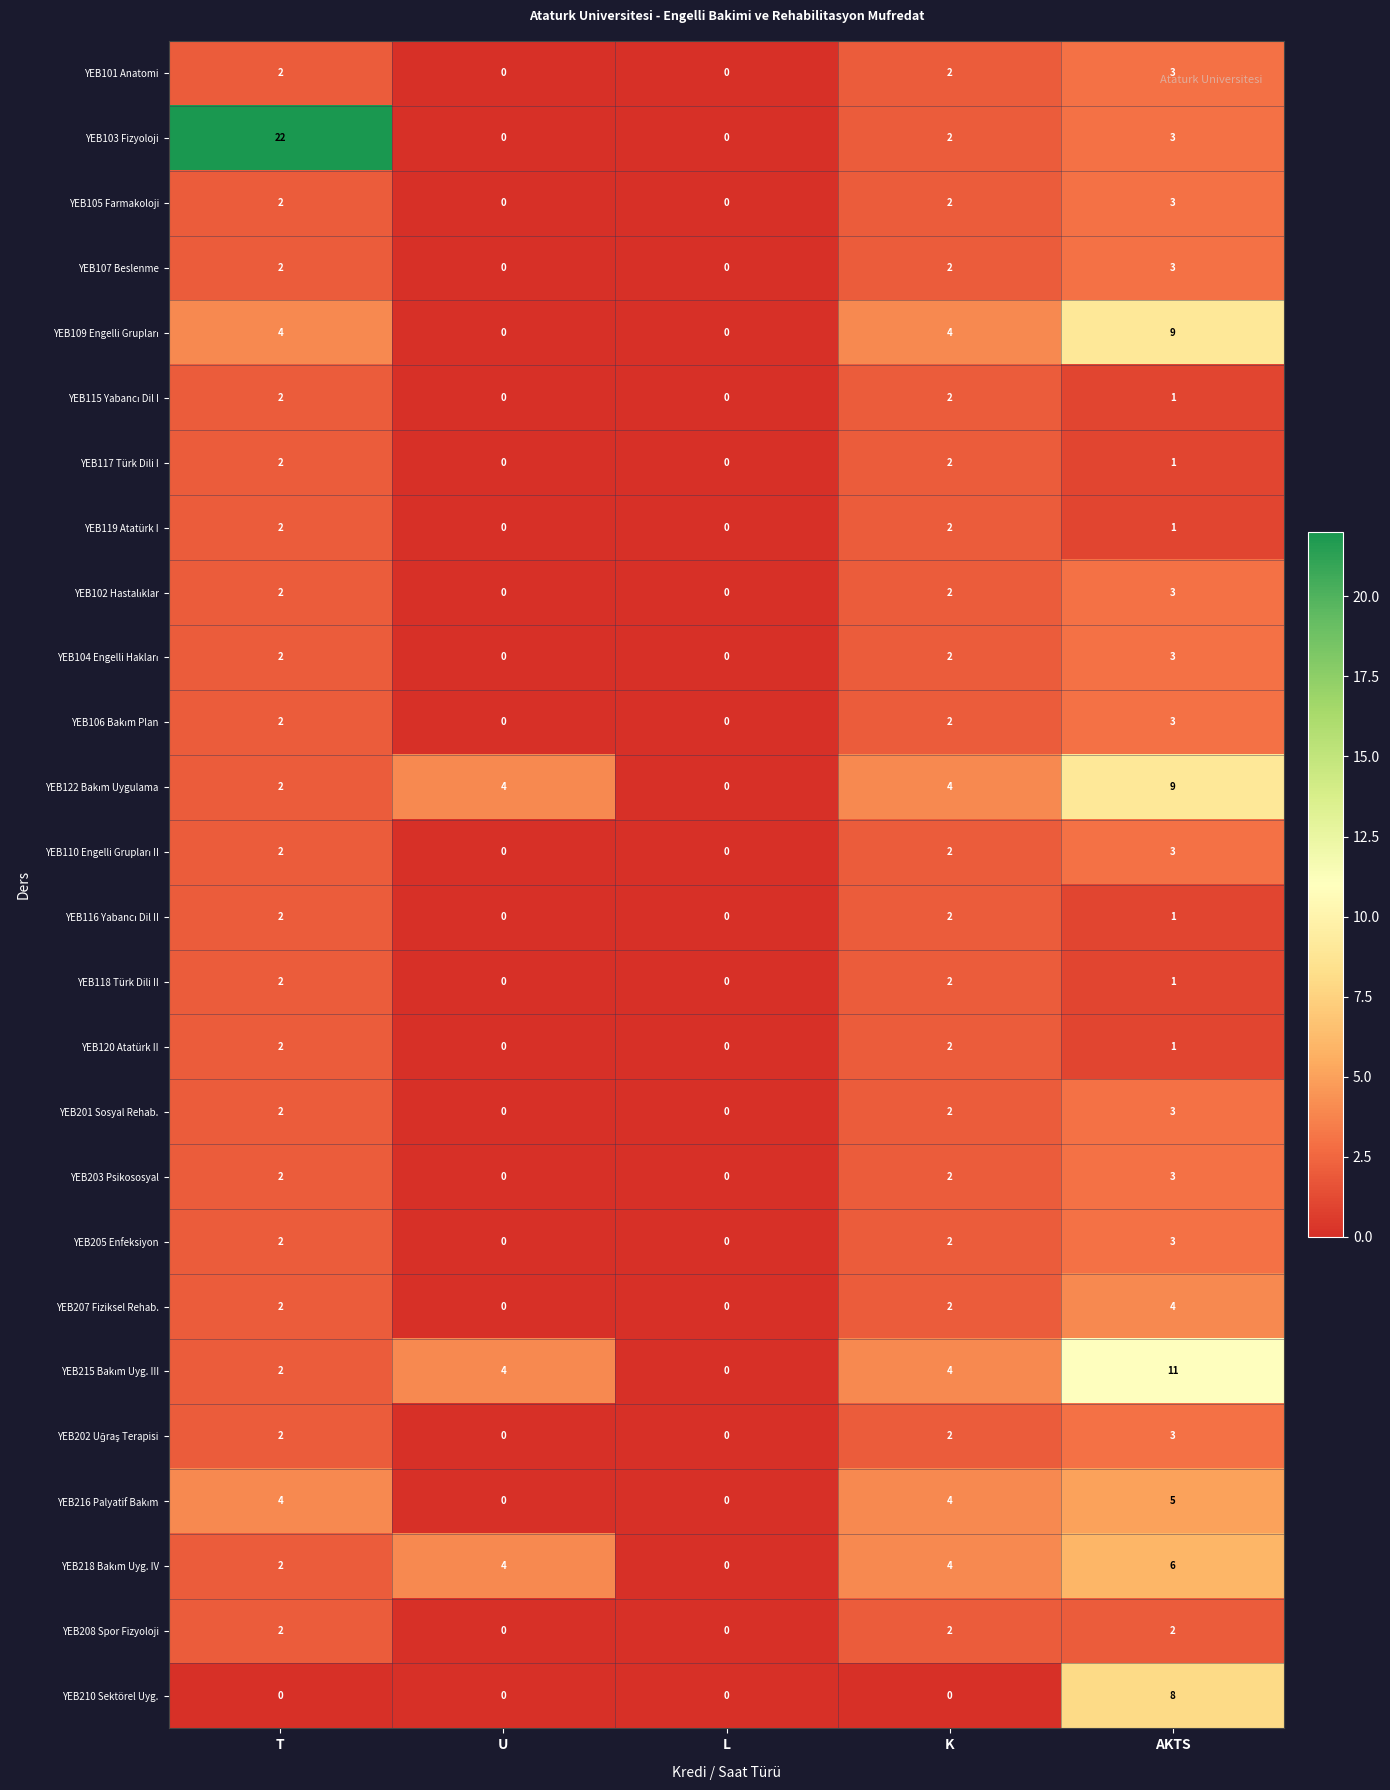

How many distinct data groups are displayed?

26